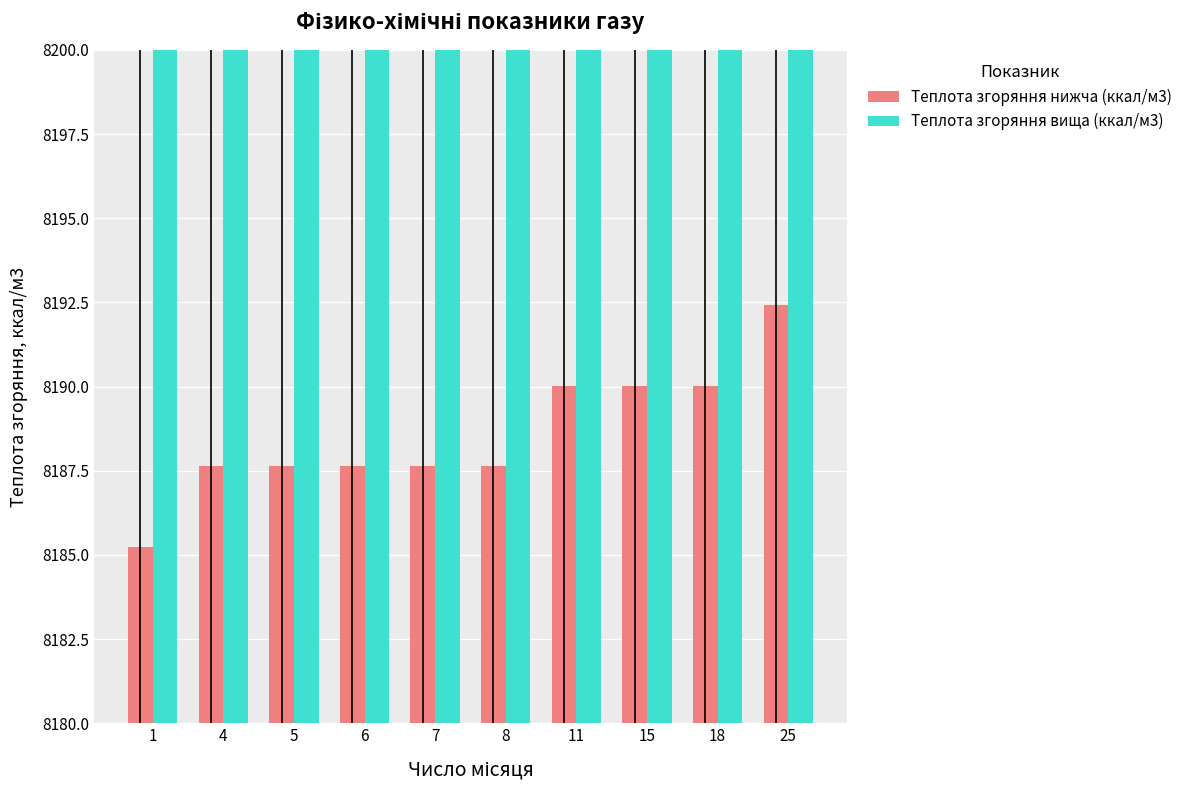

Is the value of Теплота згоряння вища (ккал/м3) at 5 greater than the value of Теплота згоряння нижча (ккал/м3) at 11?

Yes